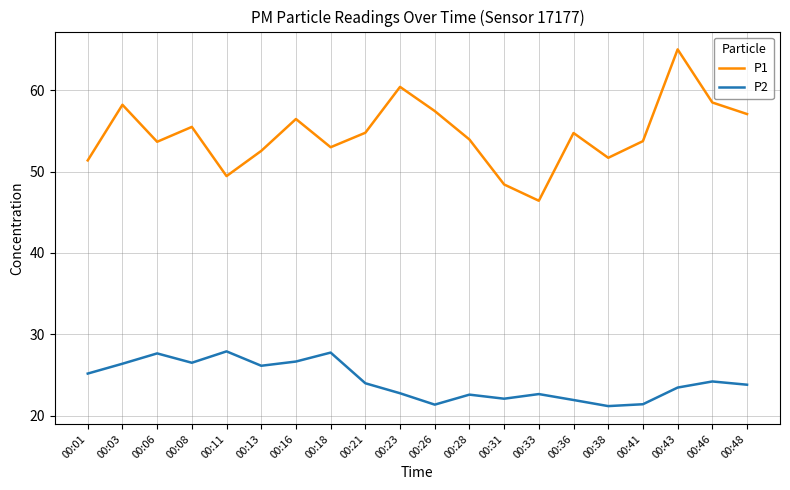

What is the difference between the maximum and minimum values in the P2 series?

6.7